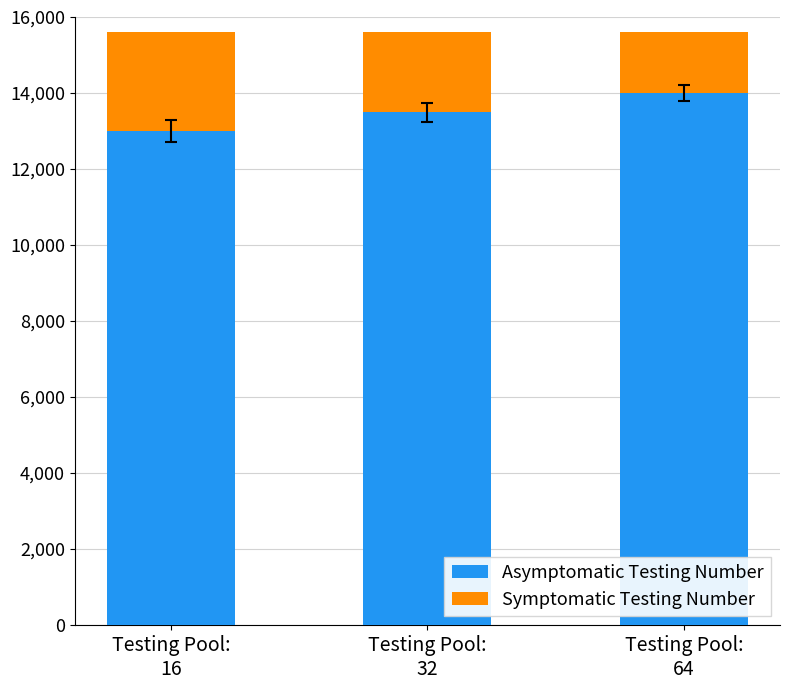

What is the average value of the Asymptomatic Testing Number series?

13500